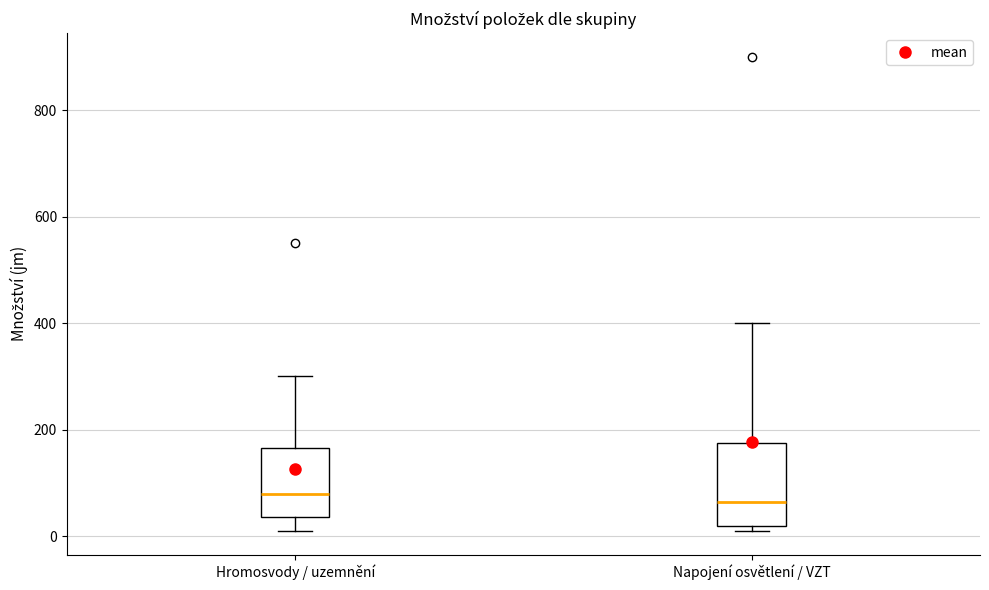

Where is the lower edge of the box for Hromosvody / uzemnění on the y-axis? The values are not printed on the chart, so give them approximately, as read against the axis.

40